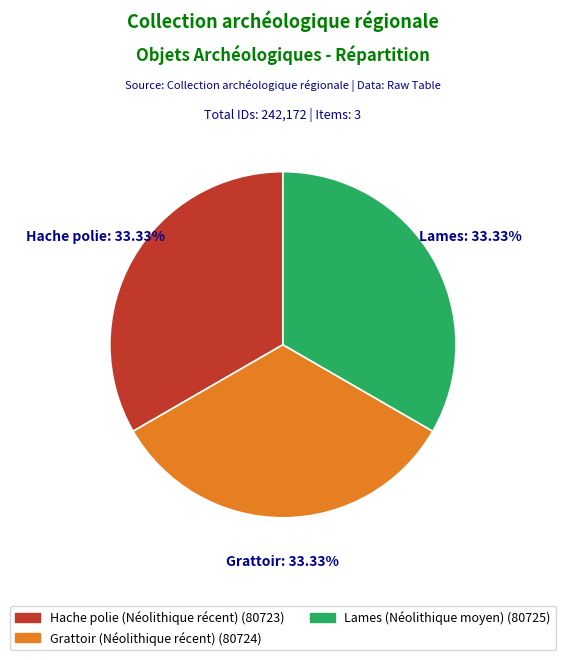

Is Grattoir (Néolithique récent) the majority of the pie?

No